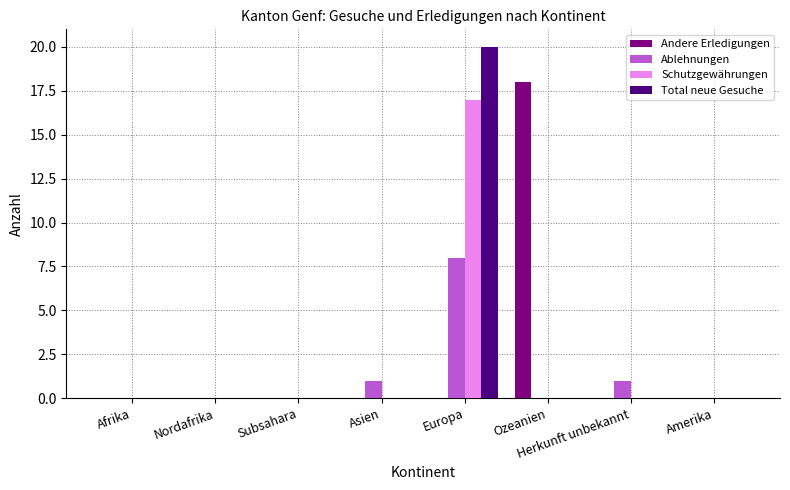

What is the greatest value displayed?

20